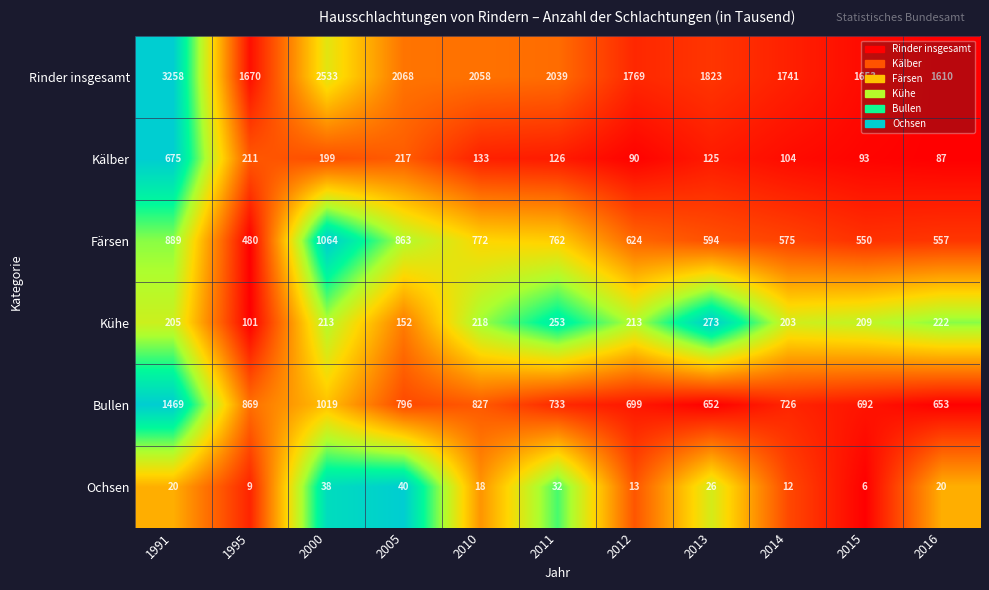

How many series are shown in this chart?

6